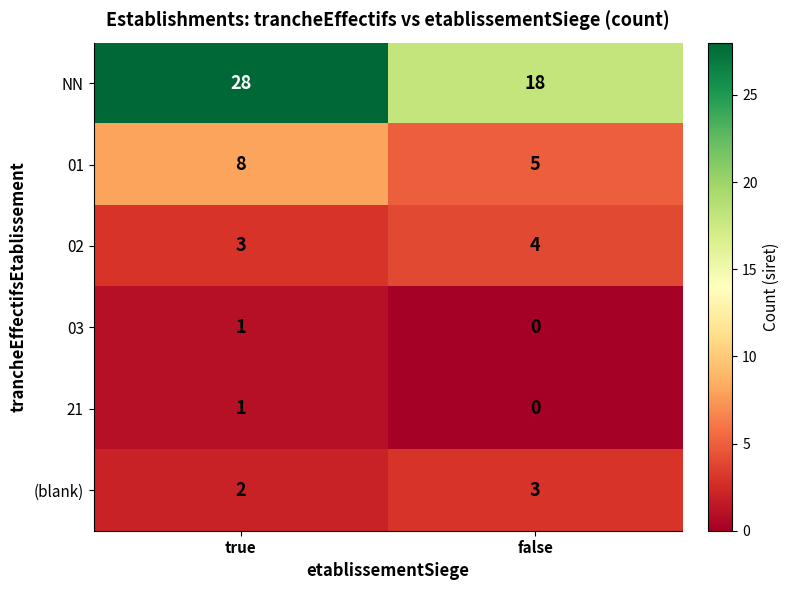

Read the 02 value at false.

4